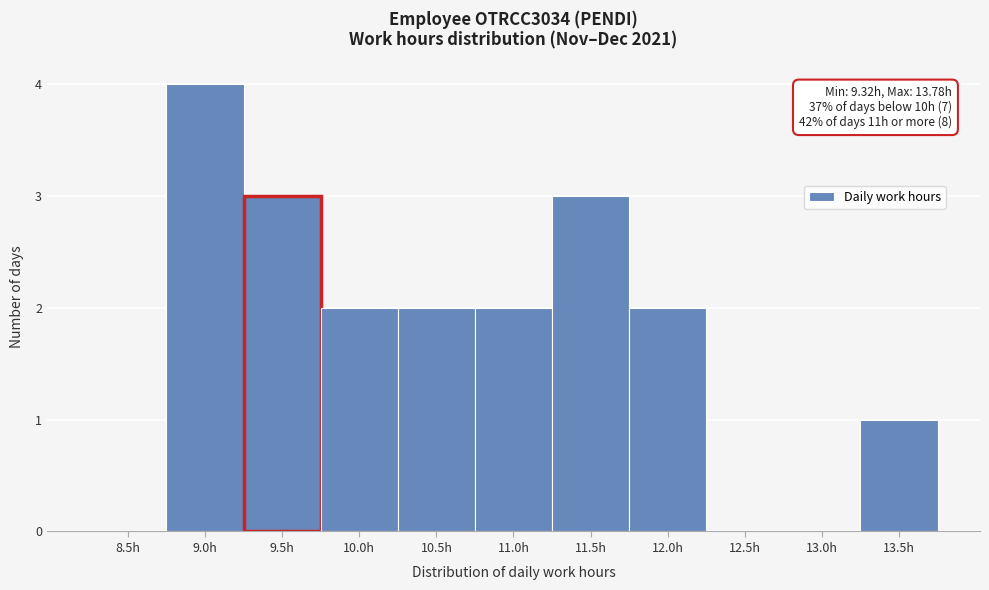

Reading left to right, what are all the values shown in this chart?

8.5h=0	9.0h=4	9.5h=3	10.0h=2	10.5h=2	11.0h=2	11.5h=3	12.0h=2	12.5h=0	13.0h=0	13.5h=1